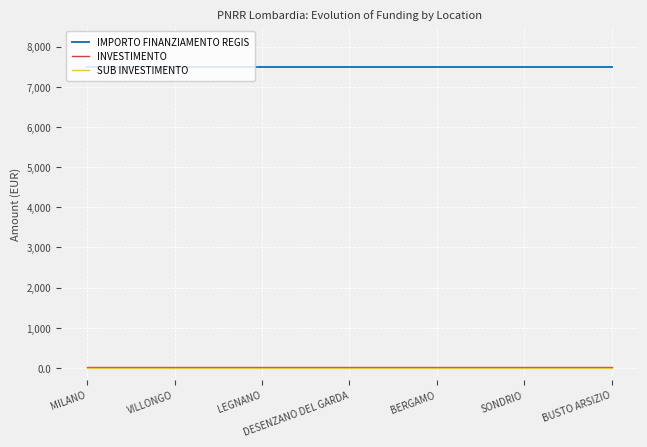

Which series has the largest total across all categories?

IMPORTO FINANZIAMENTO REGIS